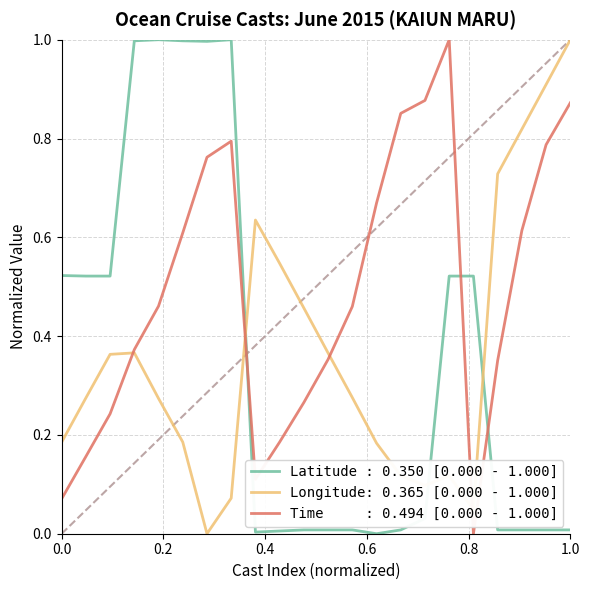

How many distinct data groups are displayed?

3